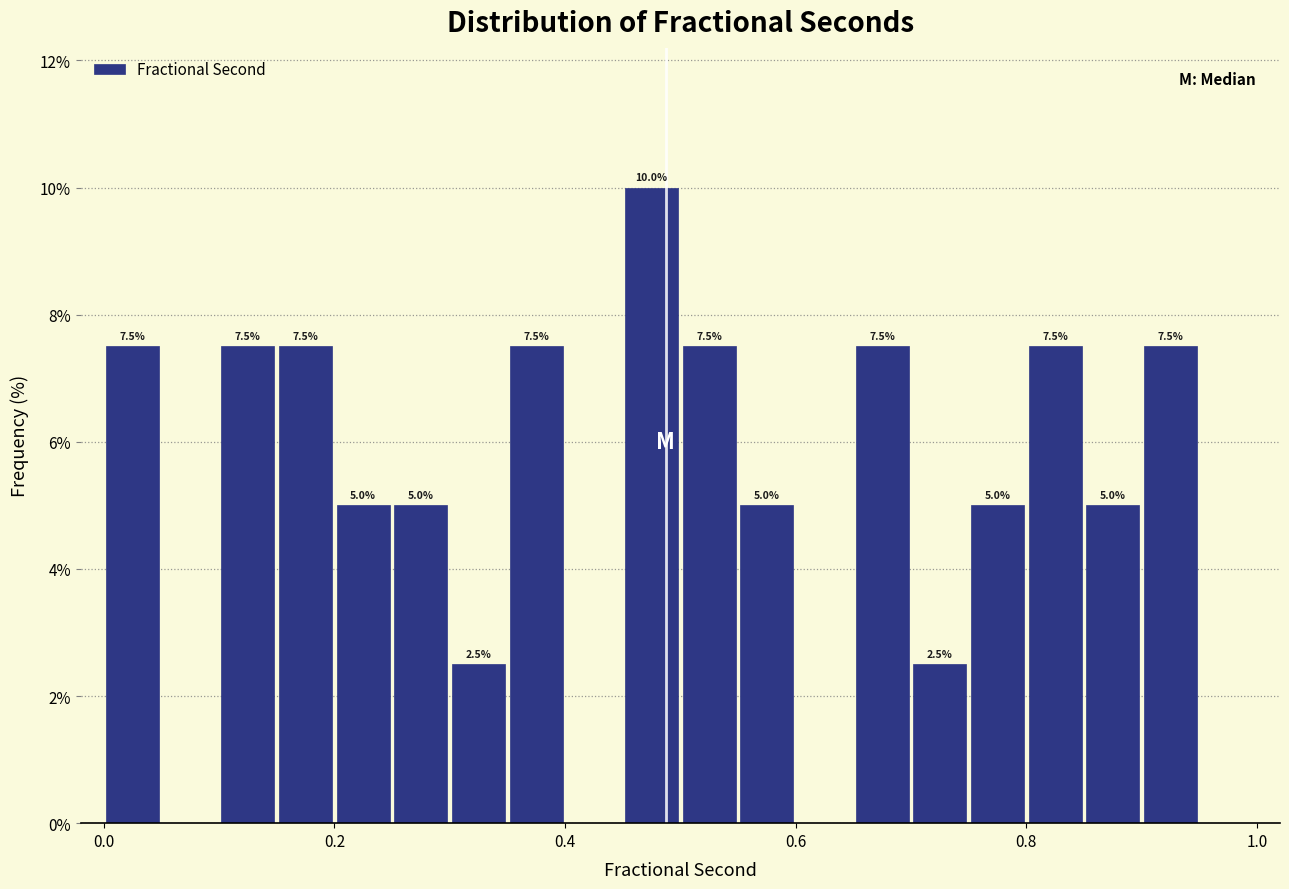

Read against the x-axis, roughly where is the centre of the tallest bar?

0.48